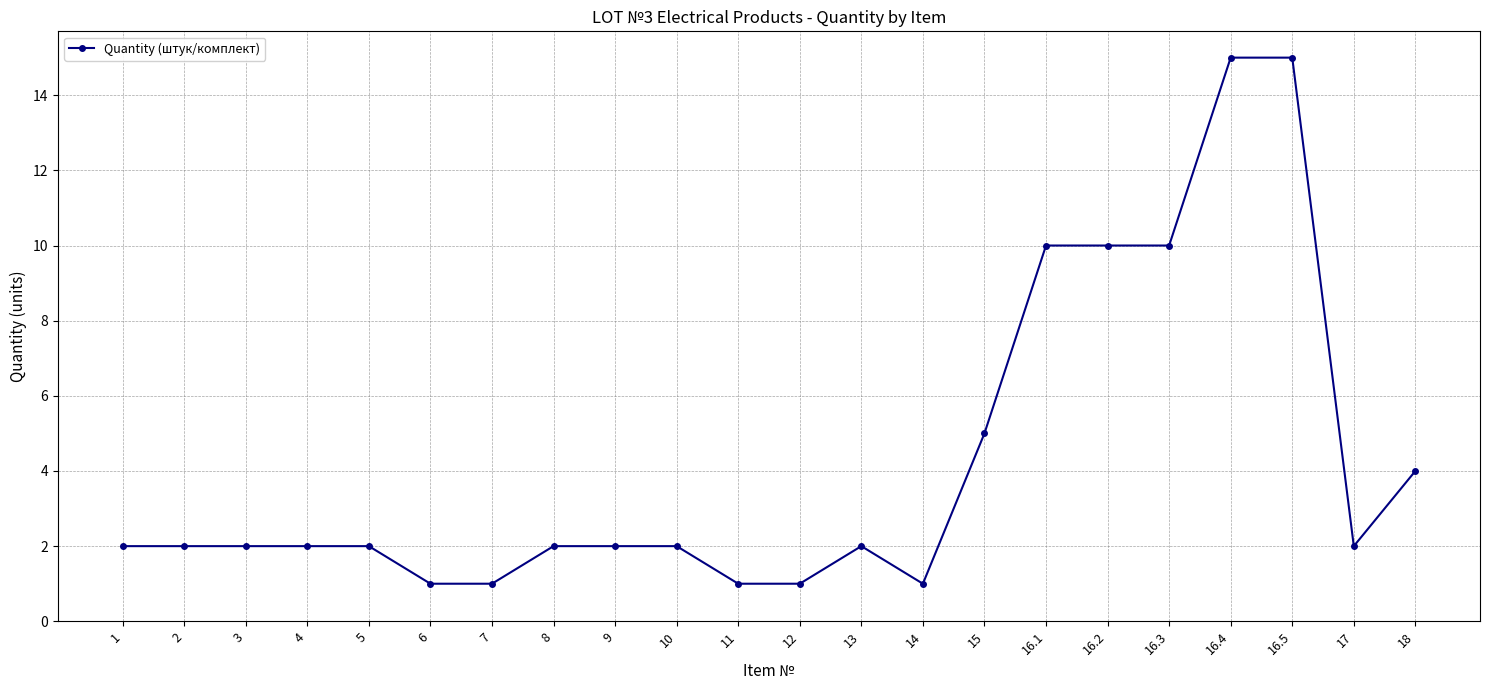

Approximately how many times larger is the value at 10 compared to 8?

1.0